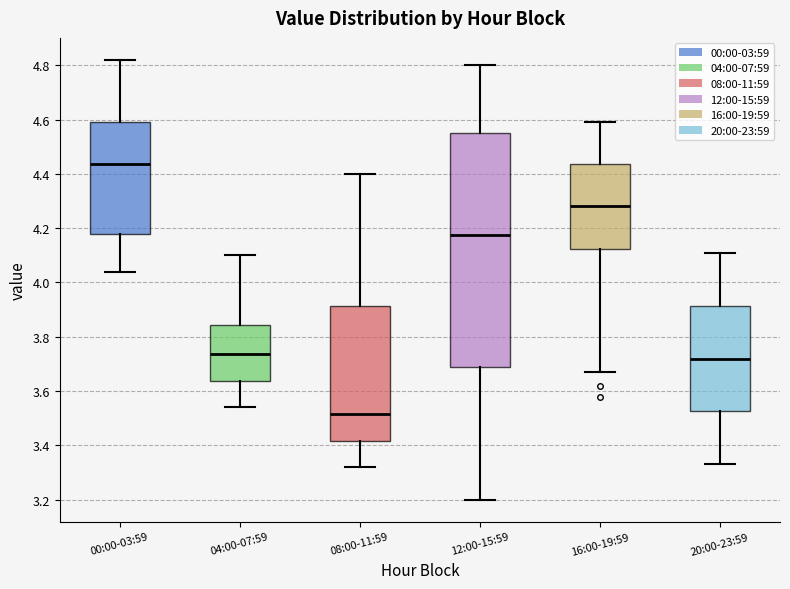

Reading left to right, read every box against the y-axis: the position of its median line, the range the box covers, and the ends of its whiskers. The values are not printed on the chart, so give them approximately, as read against the axis.

00:00-03:59: median 4.44, box 4.18 to 4.60, whiskers 4.04 to 4.82
04:00-07:59: median 3.74, box 3.64 to 3.84, whiskers 3.54 to 4.10
08:00-11:59: median 3.52, box 3.42 to 3.92, whiskers 3.32 to 4.40
12:00-15:59: median 4.18, box 3.68 to 4.56, whiskers 3.20 to 4.80
16:00-19:59: median 4.28, box 4.12 to 4.44, whiskers 3.68 to 4.60
20:00-23:59: median 3.72, box 3.52 to 3.92, whiskers 3.34 to 4.12